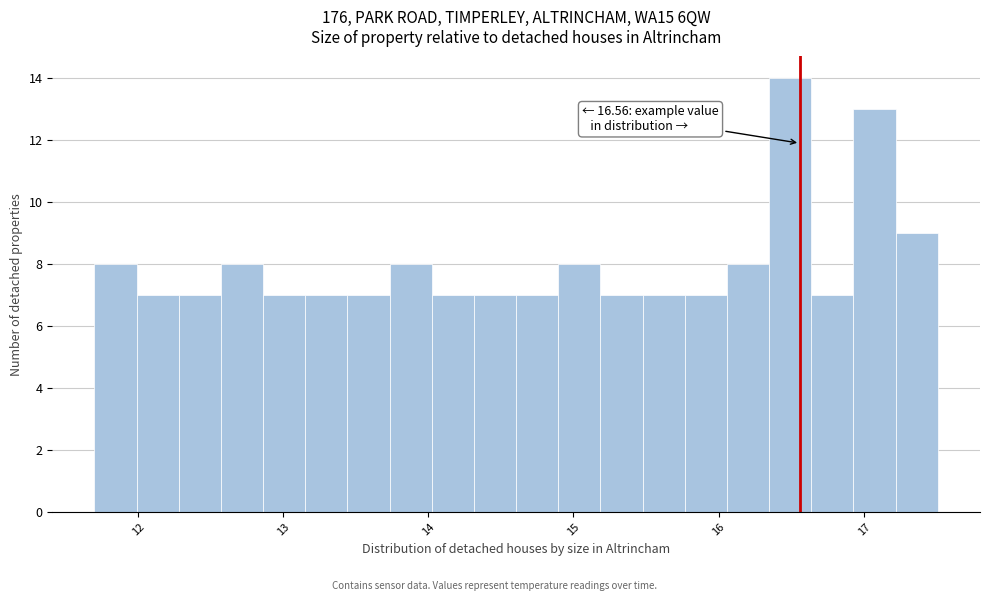

Around what value on the x-axis is the tallest bar? Give the approximate position of its centre, as read against the axis.

16.5